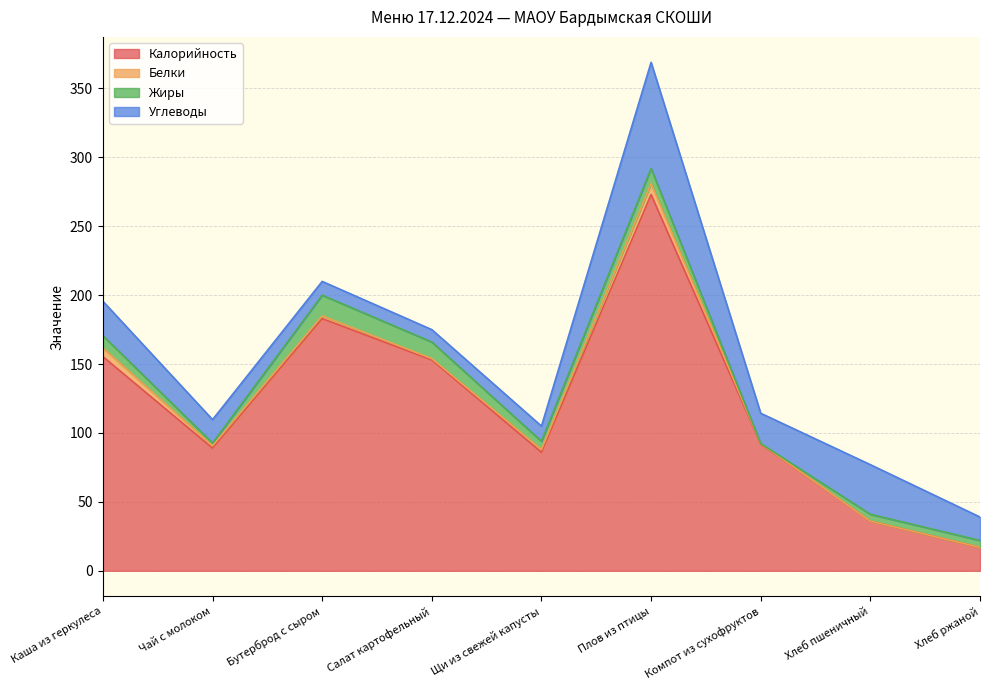

Which series has the widest spread of values?

Калорийность